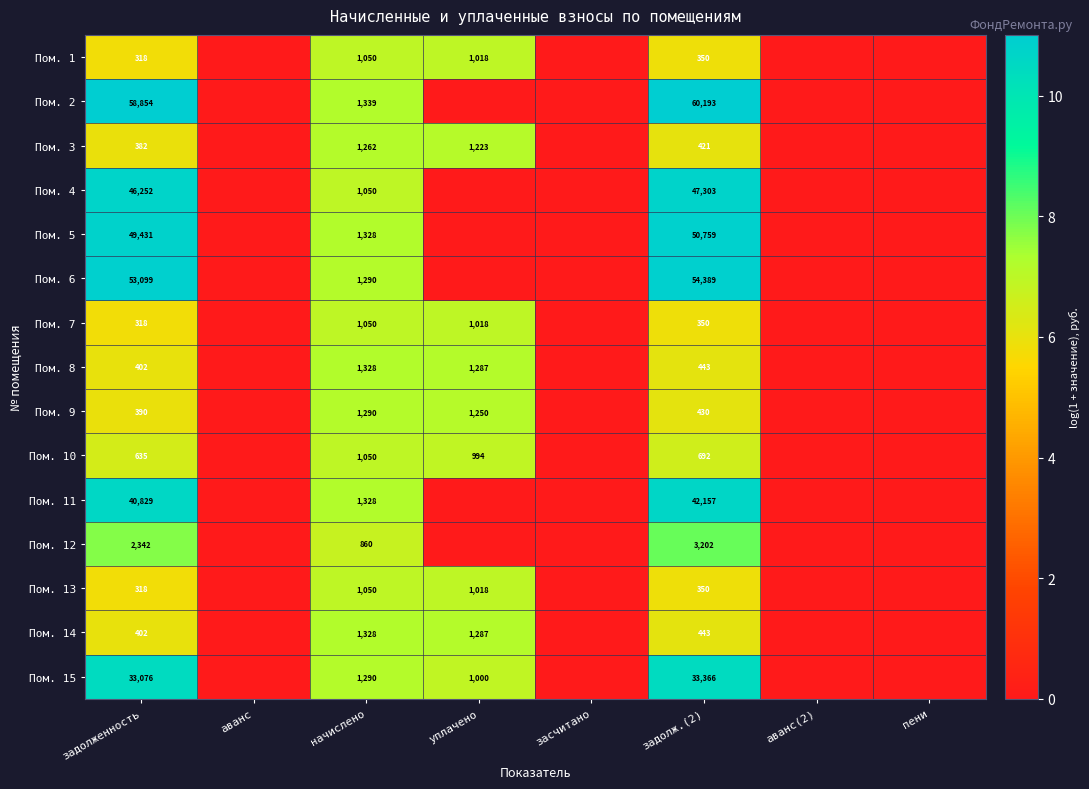

Is it true that Пом. 14 equals 710 at задолж.(2)?

False